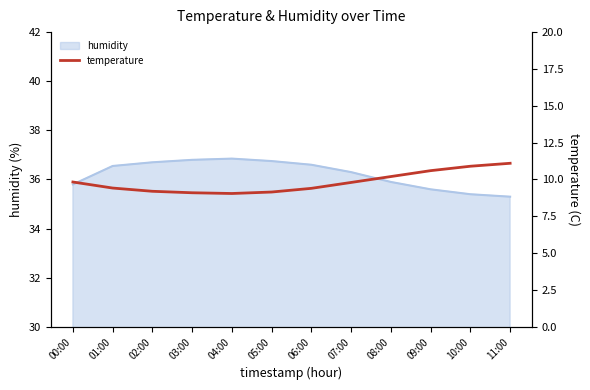

True or false: humidity has a value of 35.3 at 11:00.

True